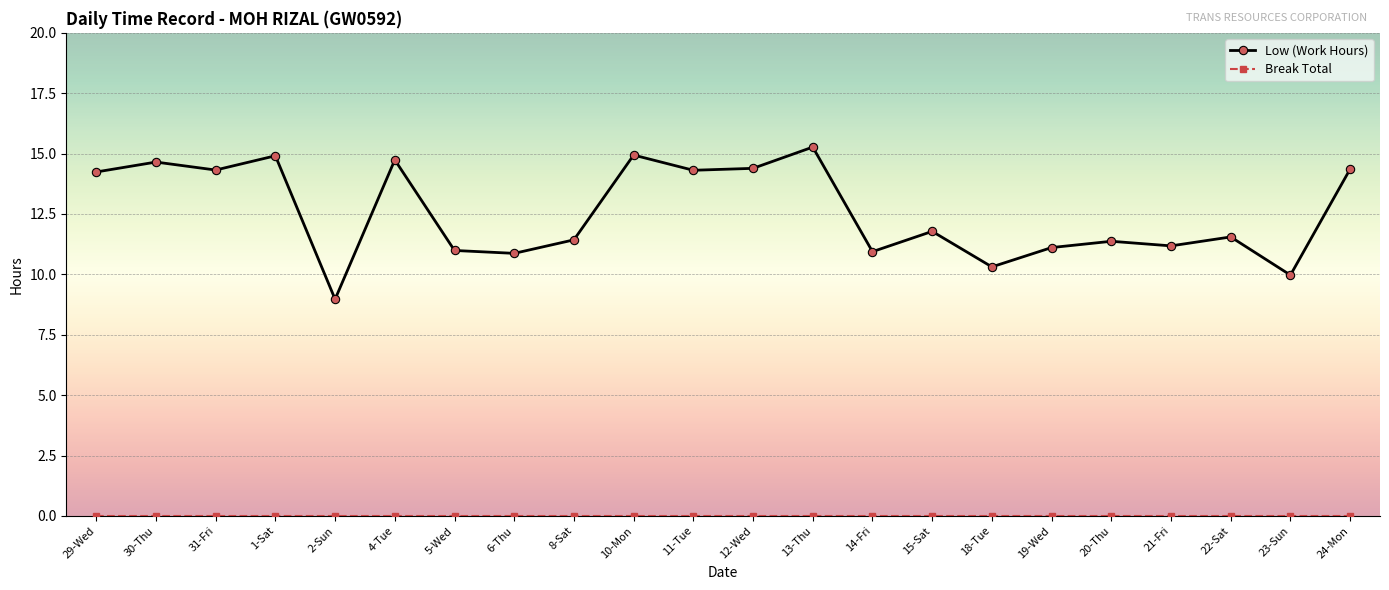

Where does the Low (Work Hours) series first go above 11?

29-Wed